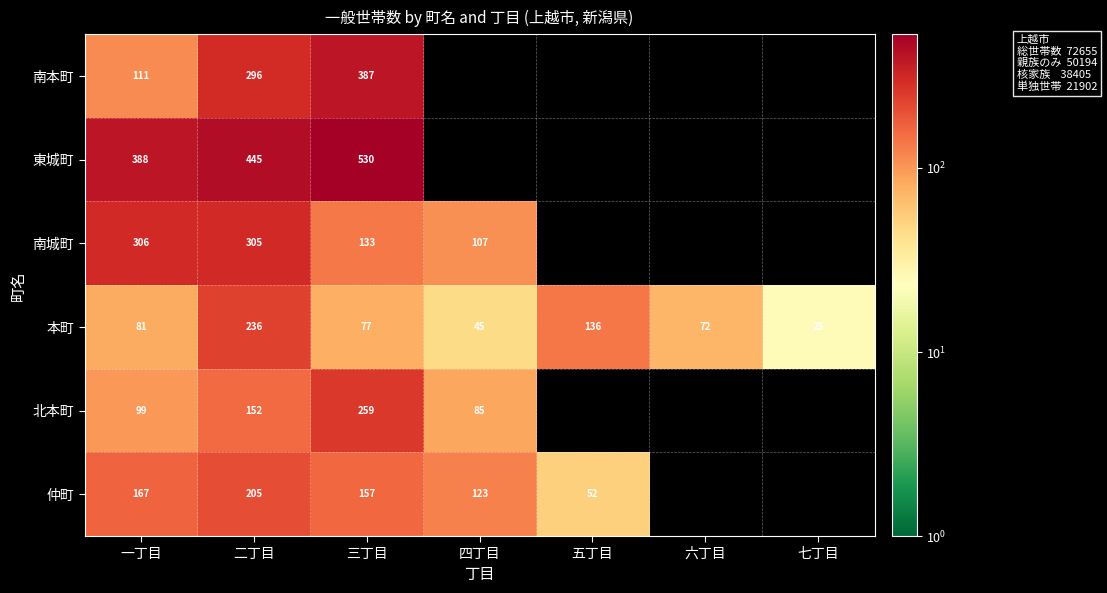

What is the difference between the 南本町 values at 一丁目 and 二丁目?

185